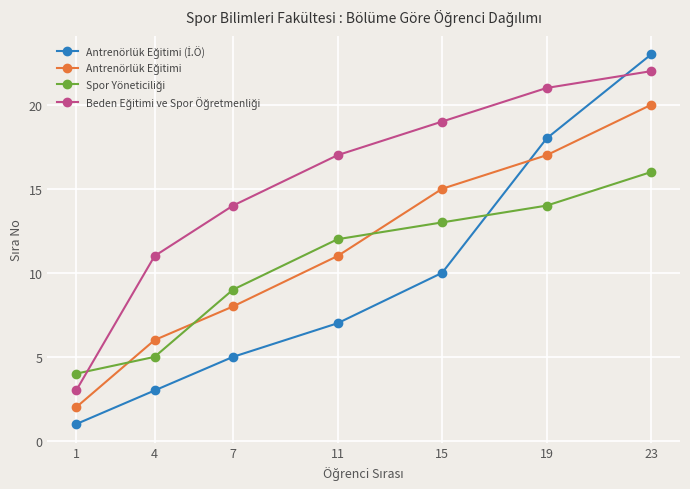

At which category is the sum across all series the highest?

23